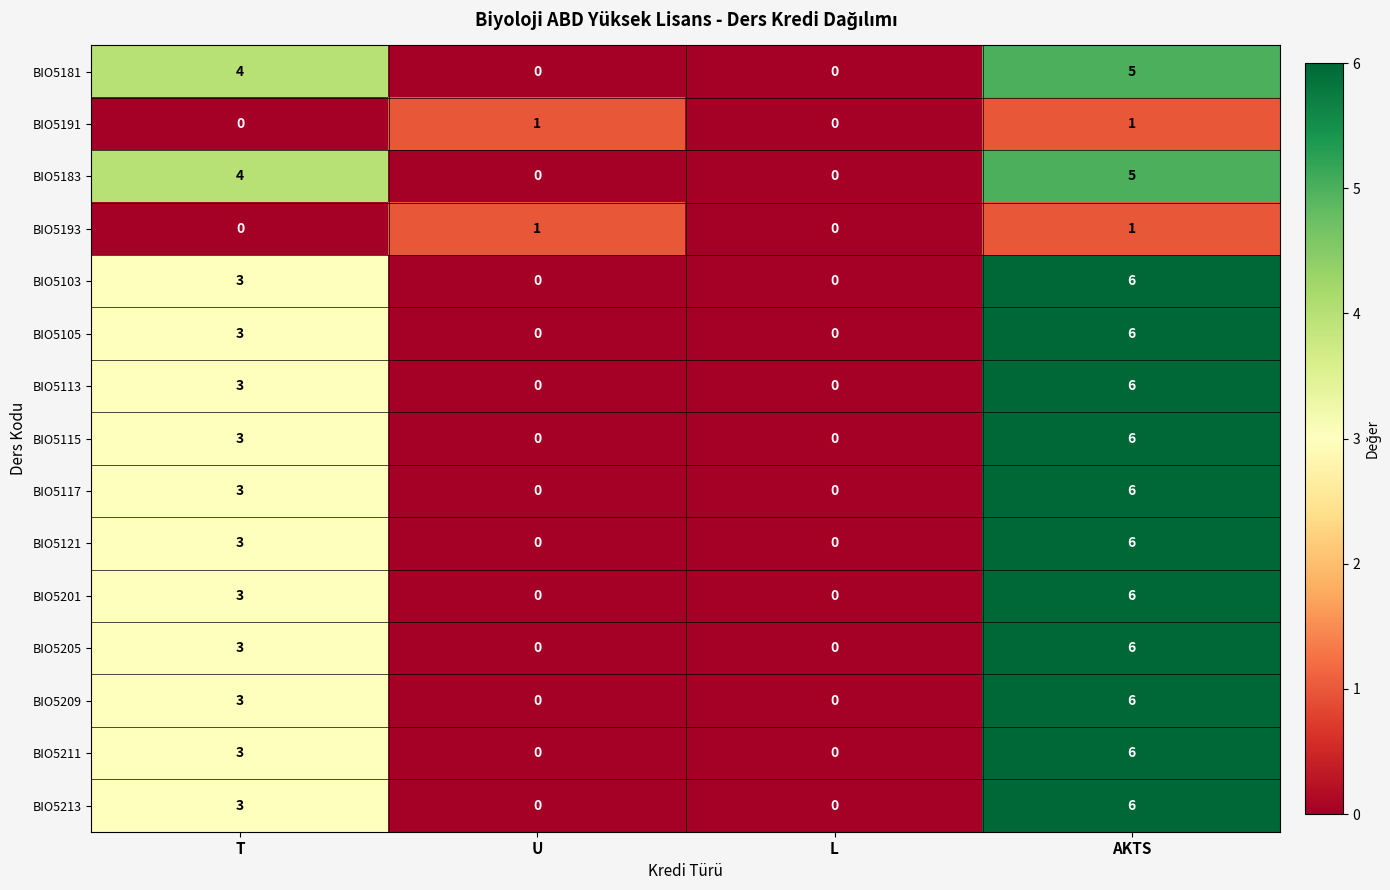

The value of BIO5193 at U is 1. True or false?

True